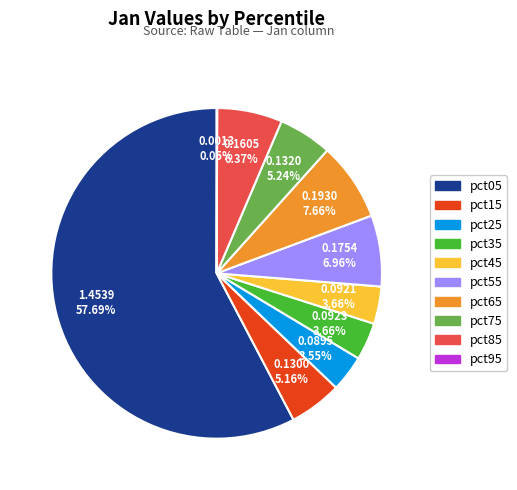

Is pct05 the majority of the pie?

Yes